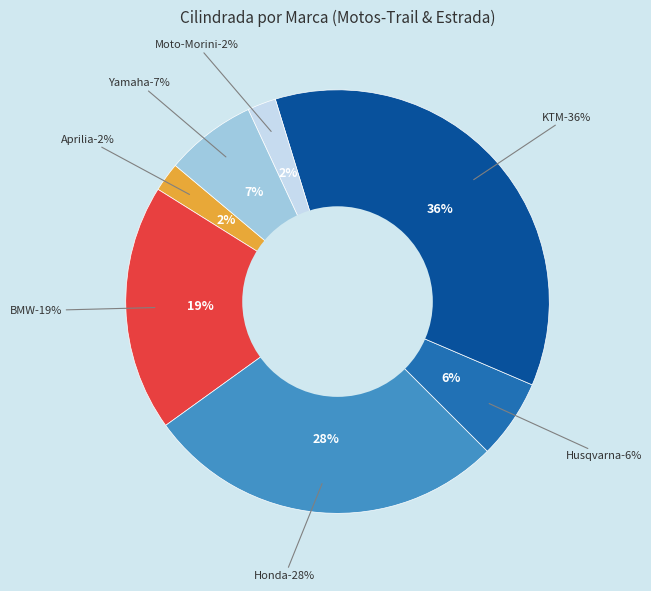

Is the sum of KTM and Yamaha greater than half?

No